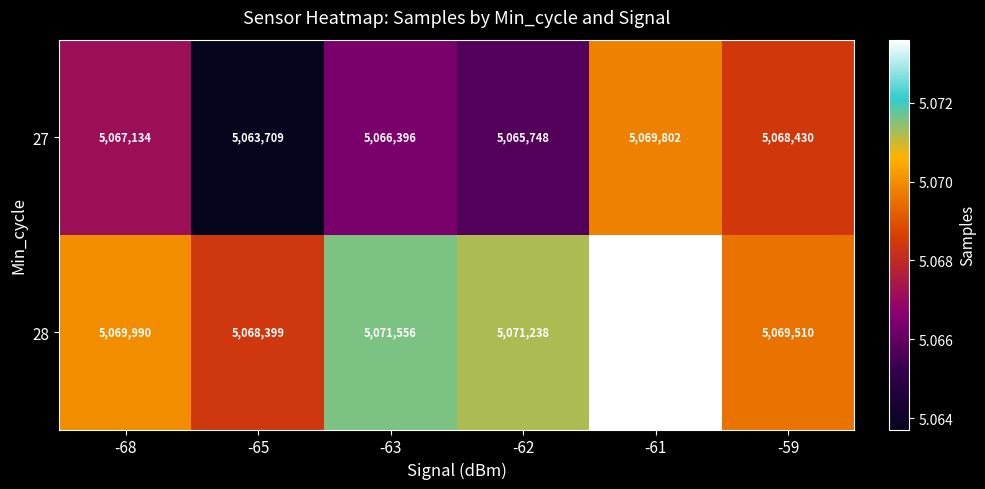

What is the sum of the 27 values at -63 and -61?

10136198